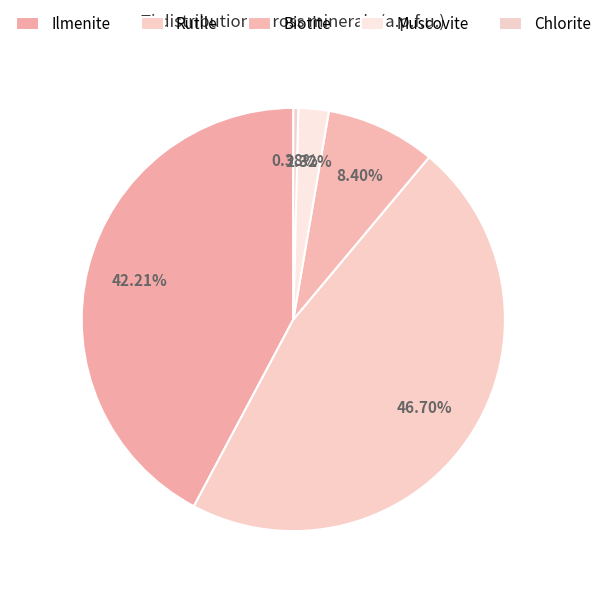

How many segments does this pie chart have?

5